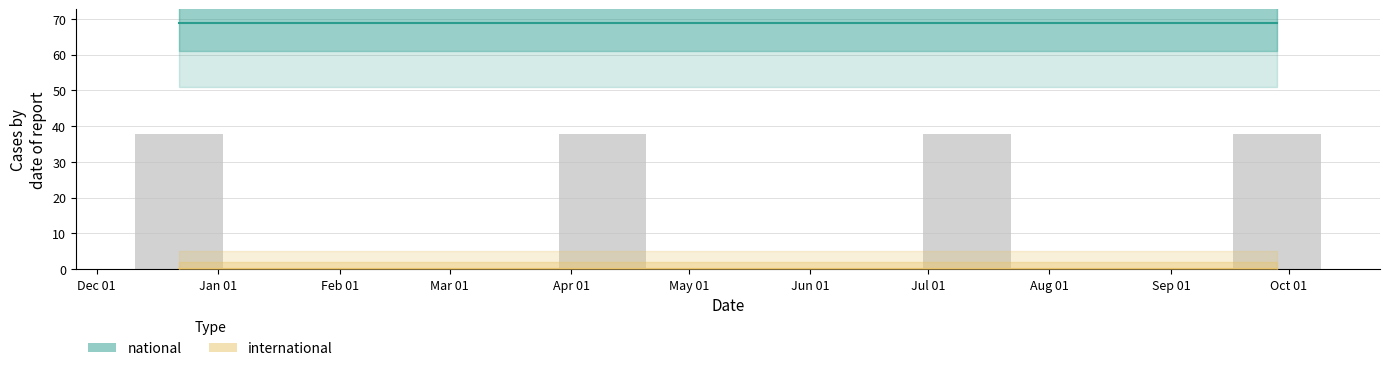

Which series has the widest spread of values?

national